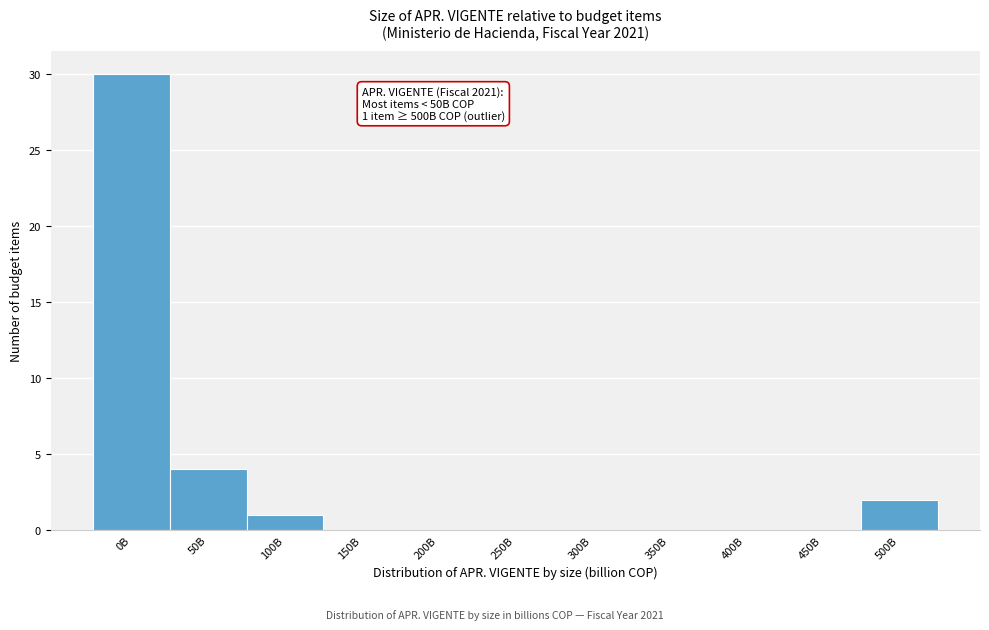

Reading right to left, extract all data points from this chart.

500B=2	450B=0	400B=0	350B=0	300B=0	250B=0	200B=0	150B=0	100B=1	50B=4	0B=30